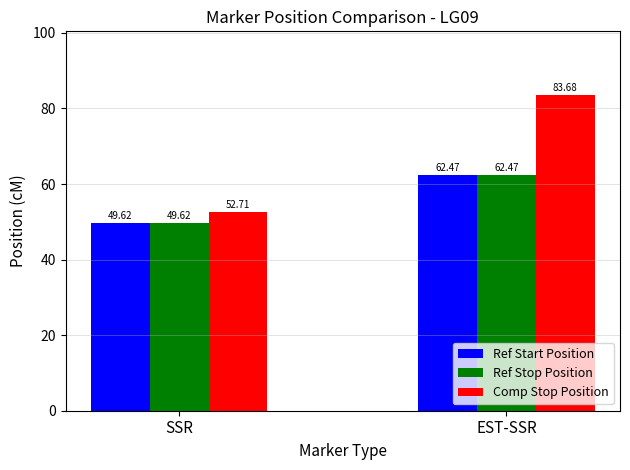

What is the label of the 2nd bar from the right?

SSR